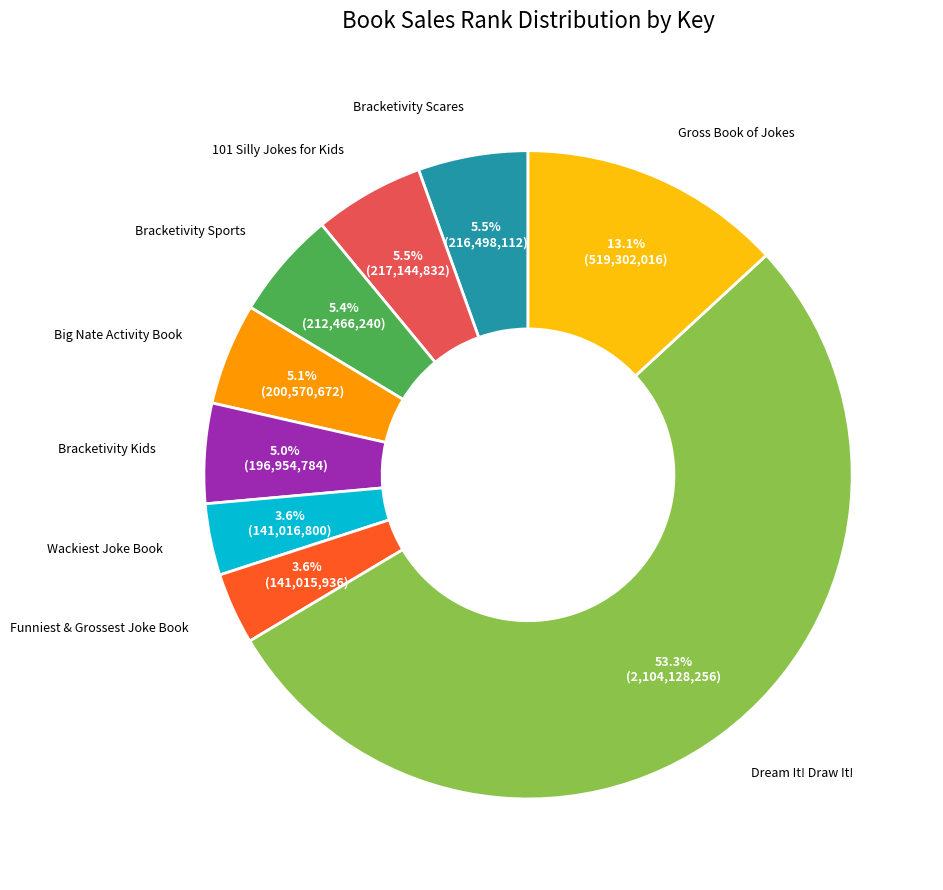

To the nearest percent, what is the average slice percentage?

11%